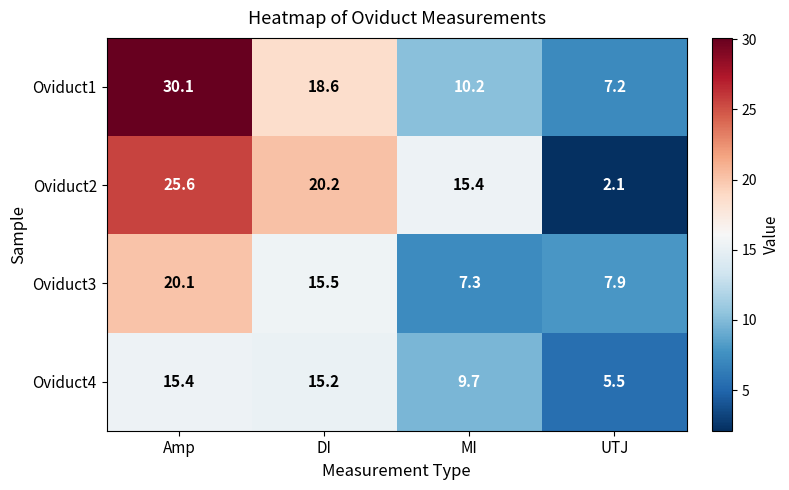

Which series has the widest spread of values?

Oviduct2